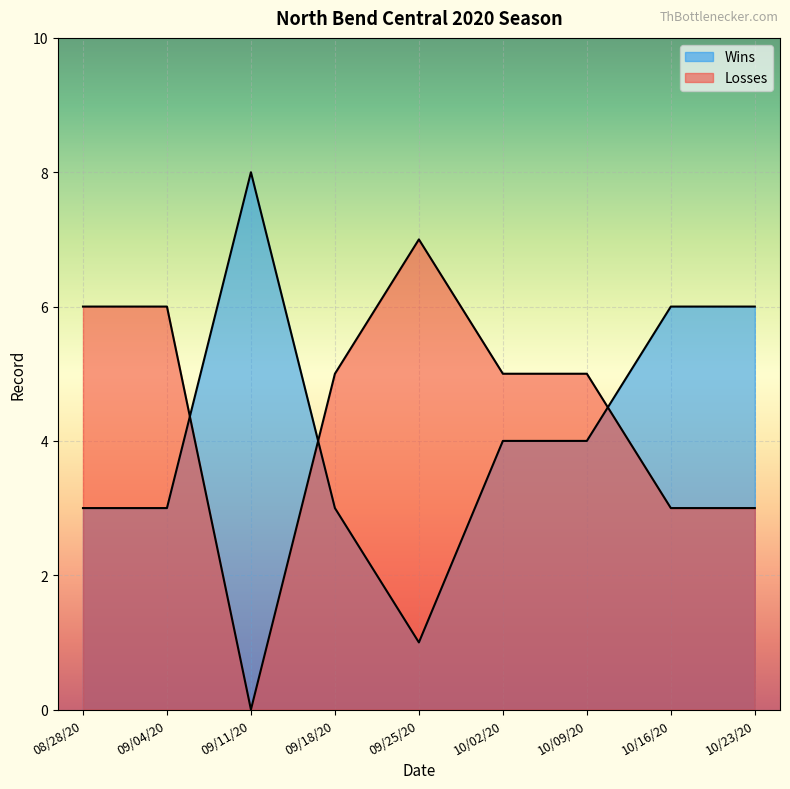

At which label is Losses closest to 3?

10/16/20